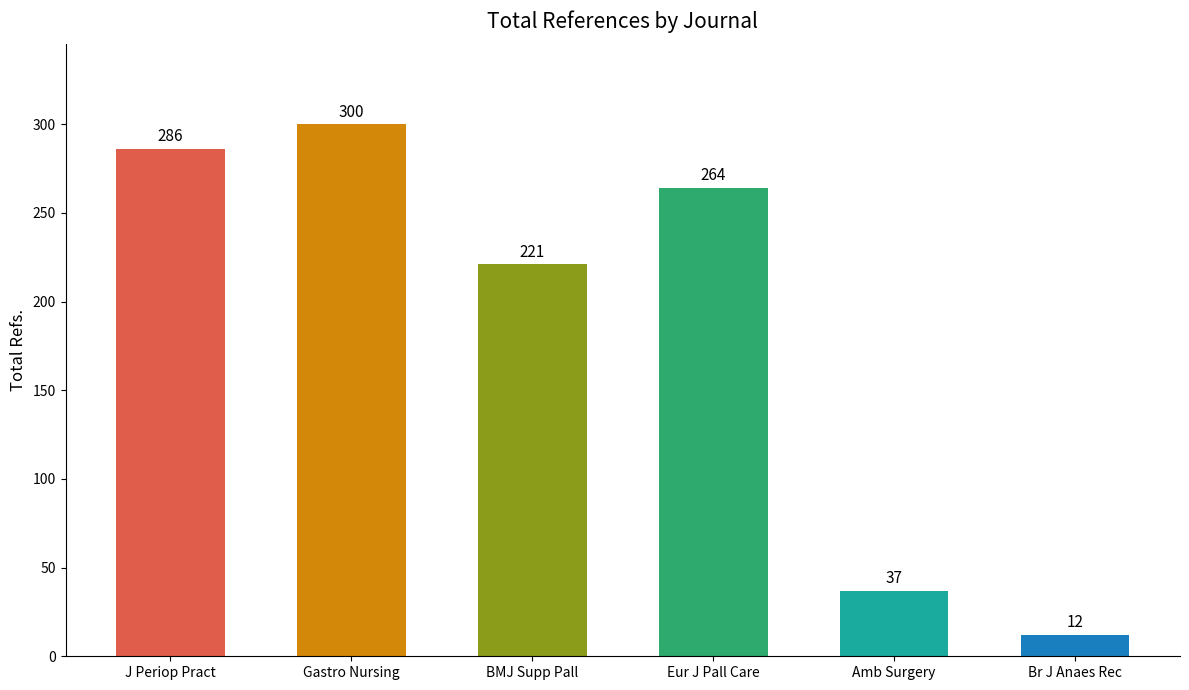

The chart shows a value of 382 at J Periop Pract. True or false?

False